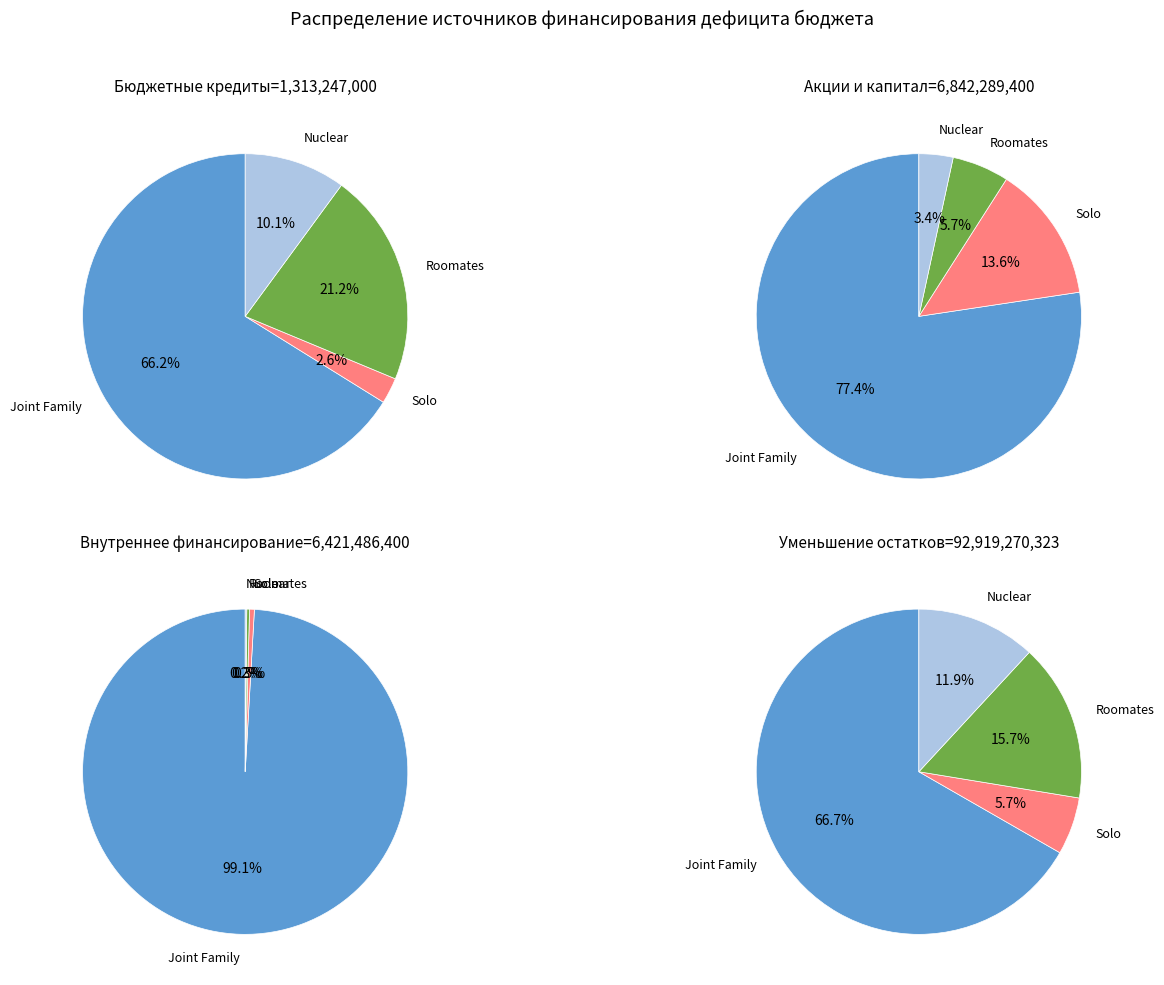

What is the total percentage of Источники внутреннего финансирования and Бюджетные кредиты от других бюджетов?

7.2%